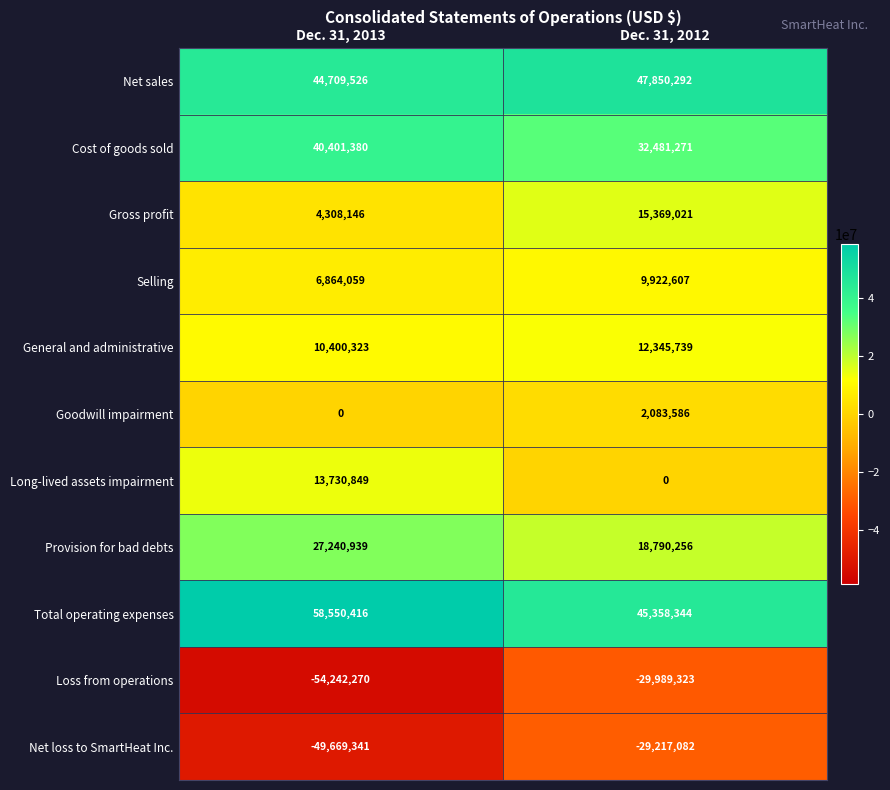

What is the average value of the Loss from operations series?

-42115796